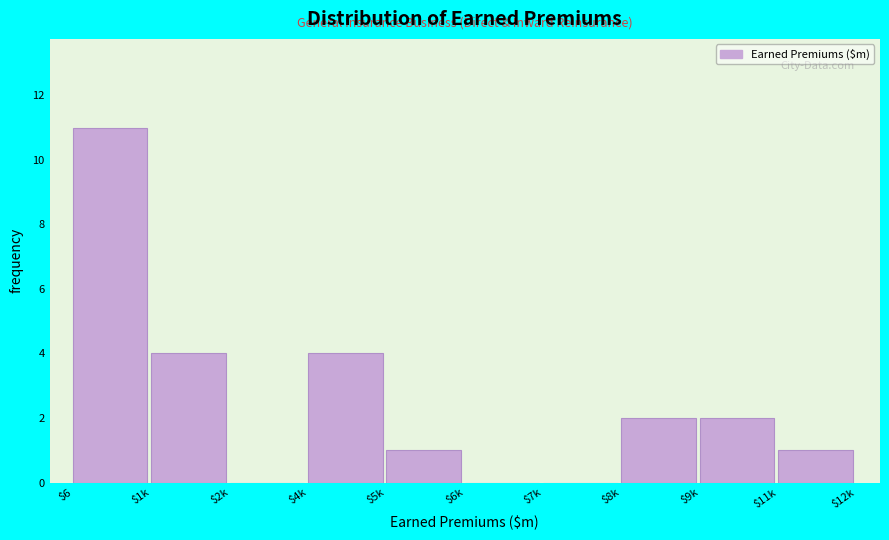

What is the sum of all values?

25